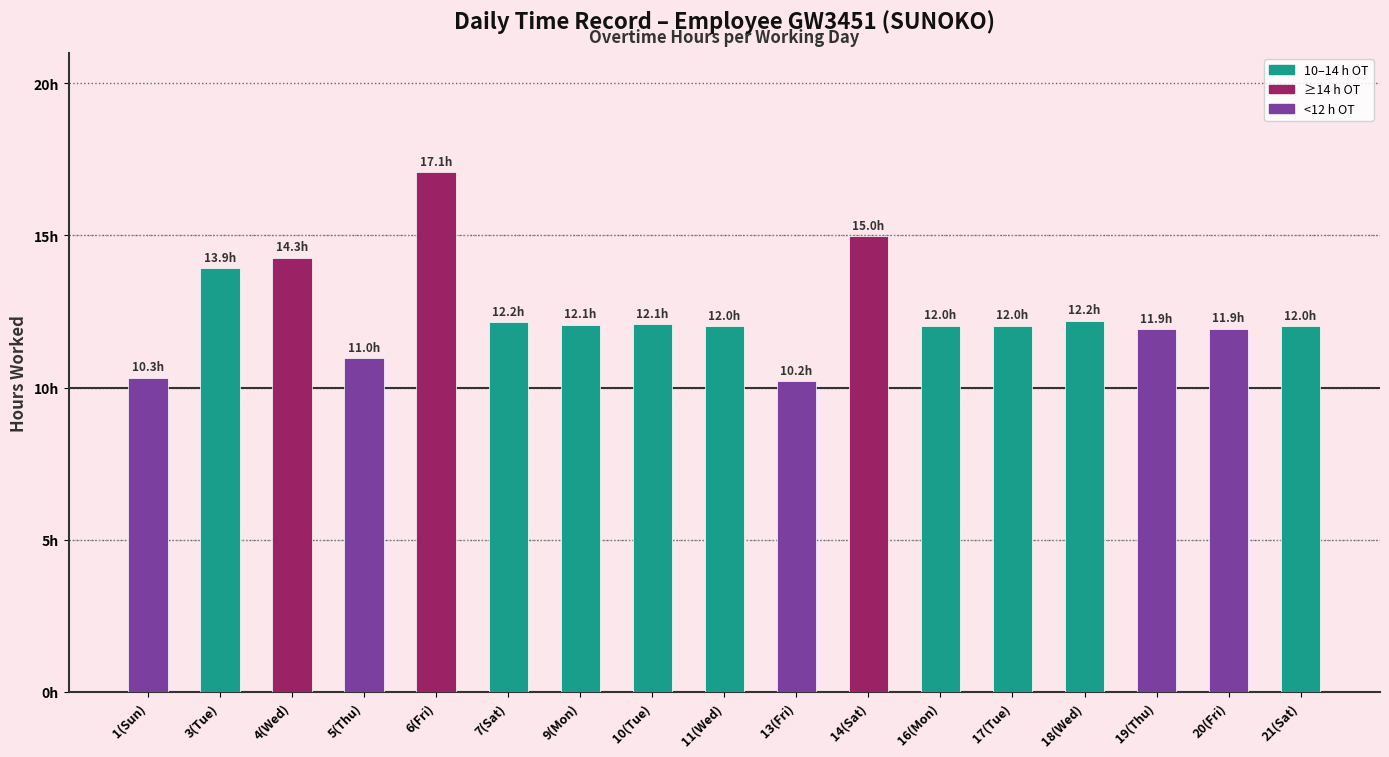

The chart shows a value of 9.7 at 4(Wed). True or false?

False